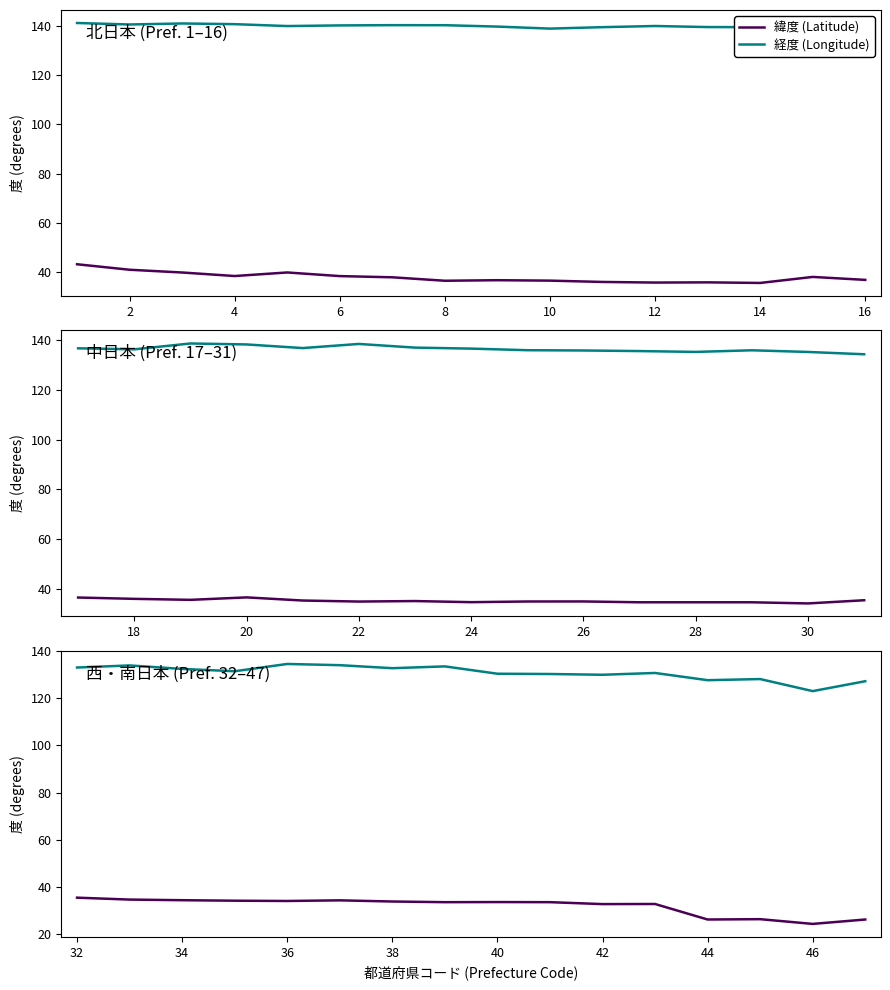

Is it true that 経度 (Longitude) equals 175.8 at 38?

False